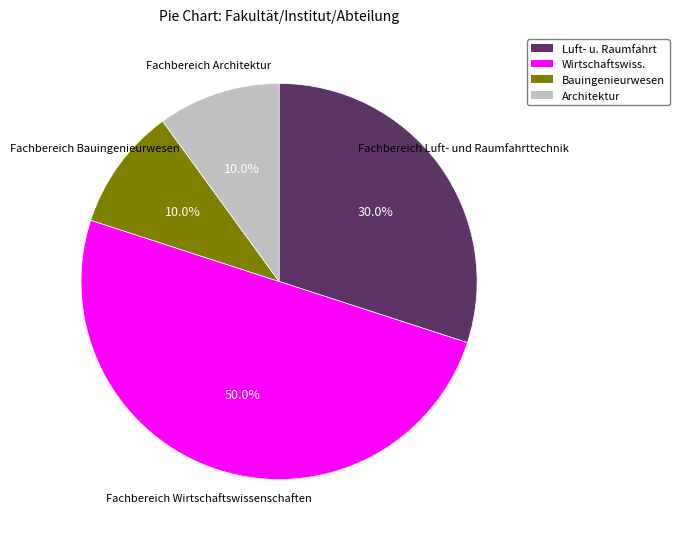

Does Architektur account for over 50% of the chart?

No